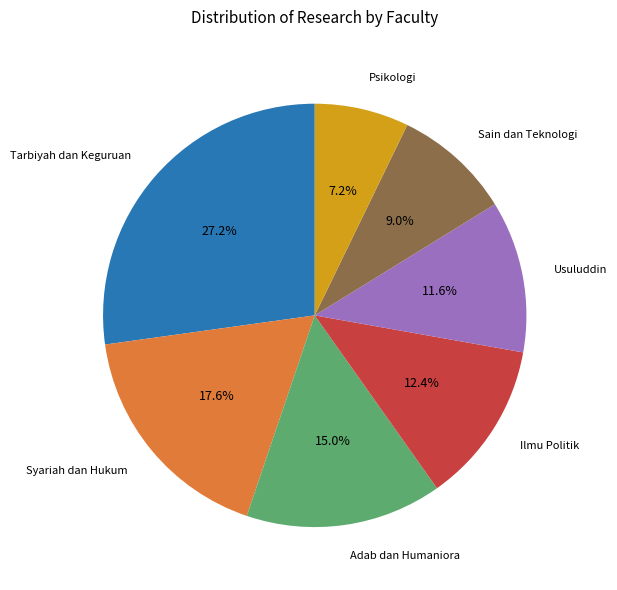

Rank the categories by value from lowest to highest.

Psikologi, Sain dan Teknologi, Usuluddin, Ilmu Politik, Adab dan Humaniora, Syariah dan Hukum, Tarbiyah dan Keguruan